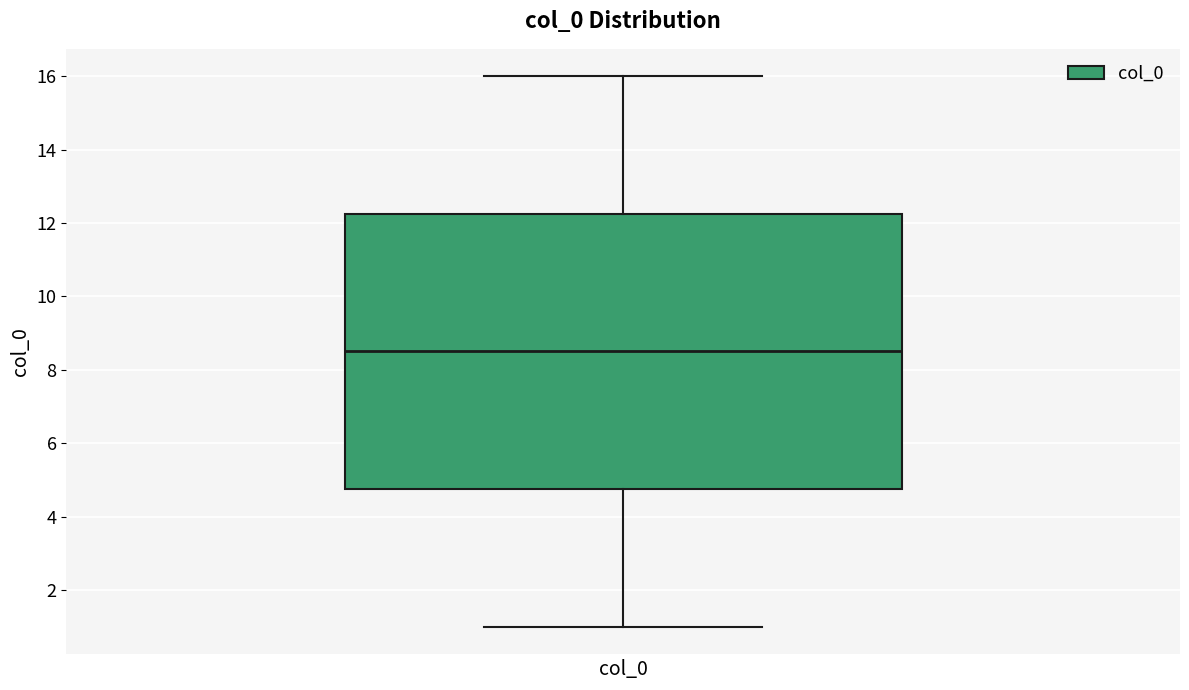

Transcribe this box plot: give where the median line is, the range the box spans, and where the two whiskers end, as read against the y-axis. The values are not printed on the chart, so give them approximately, as read against the axis.

median 8.6, box 4.8 to 12.2, whiskers 1.0 to 16.0